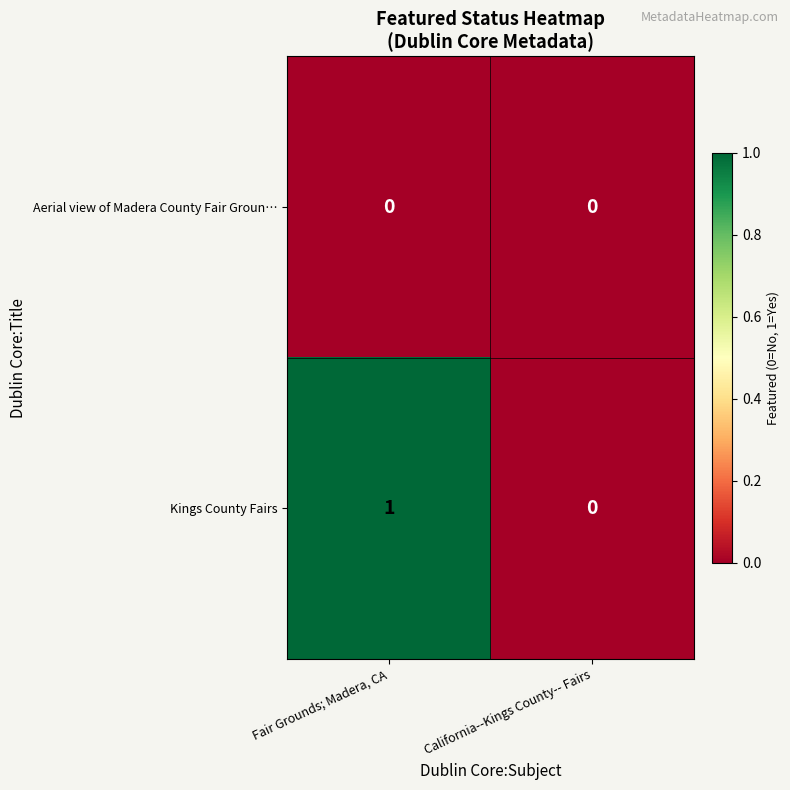

Which series has the largest total across all categories?

Kings County Fairs